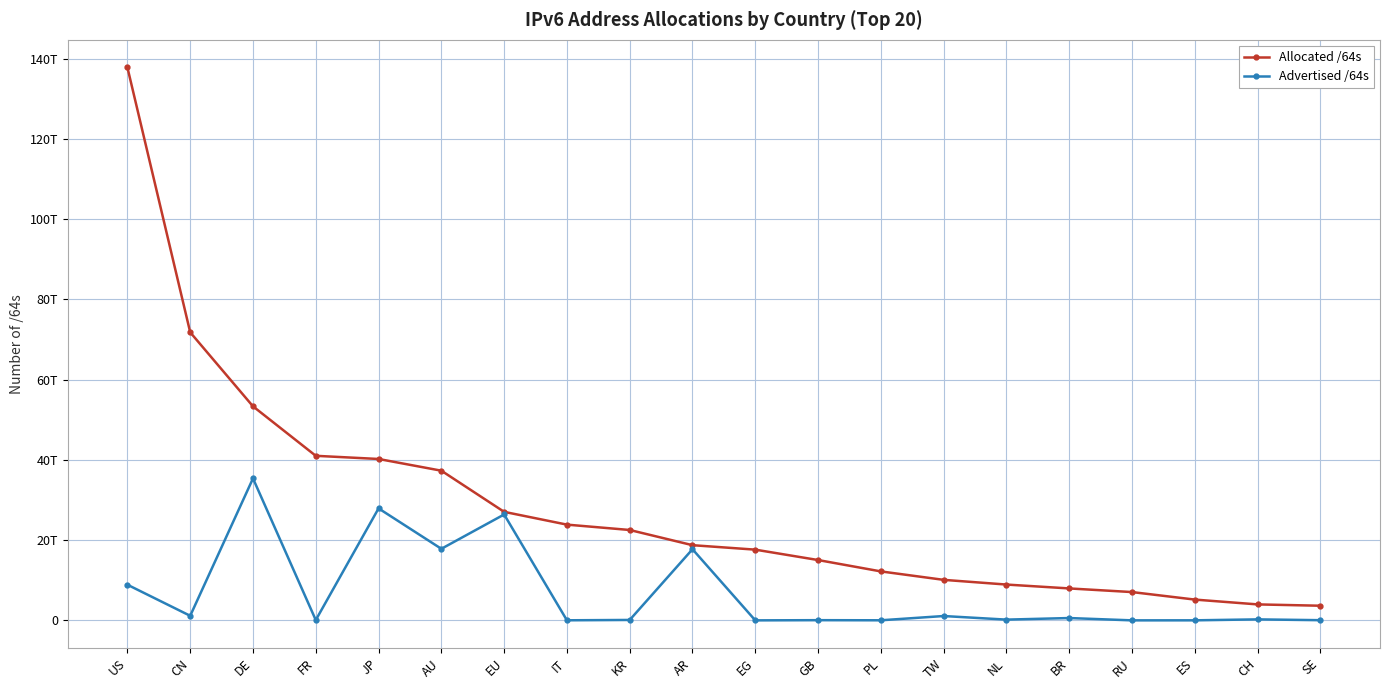

Is it true that Advertised /64s equals 23855563024053 at AR?

False